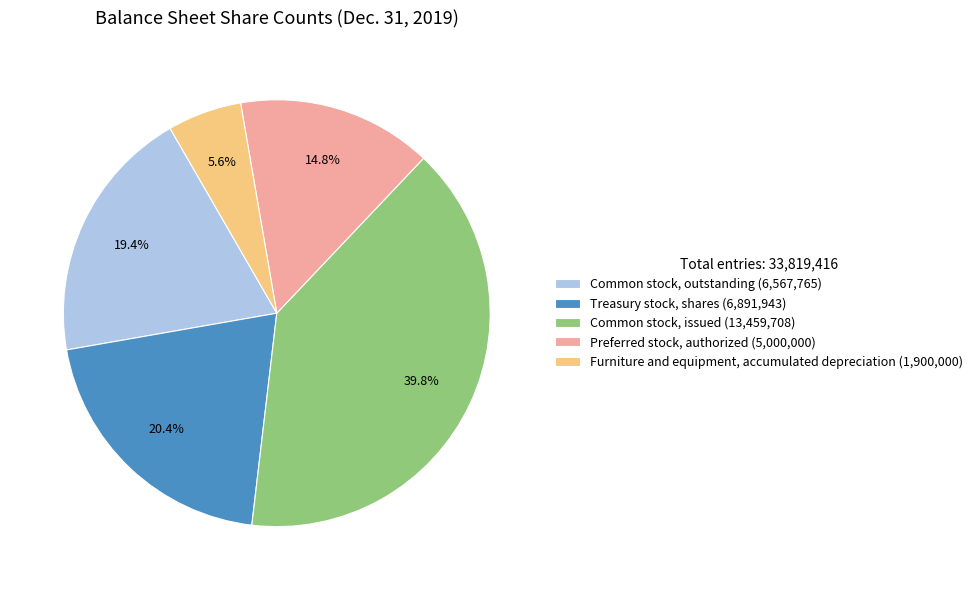

True or false: Common stock, outstanding accounts for 12% of the total.

False